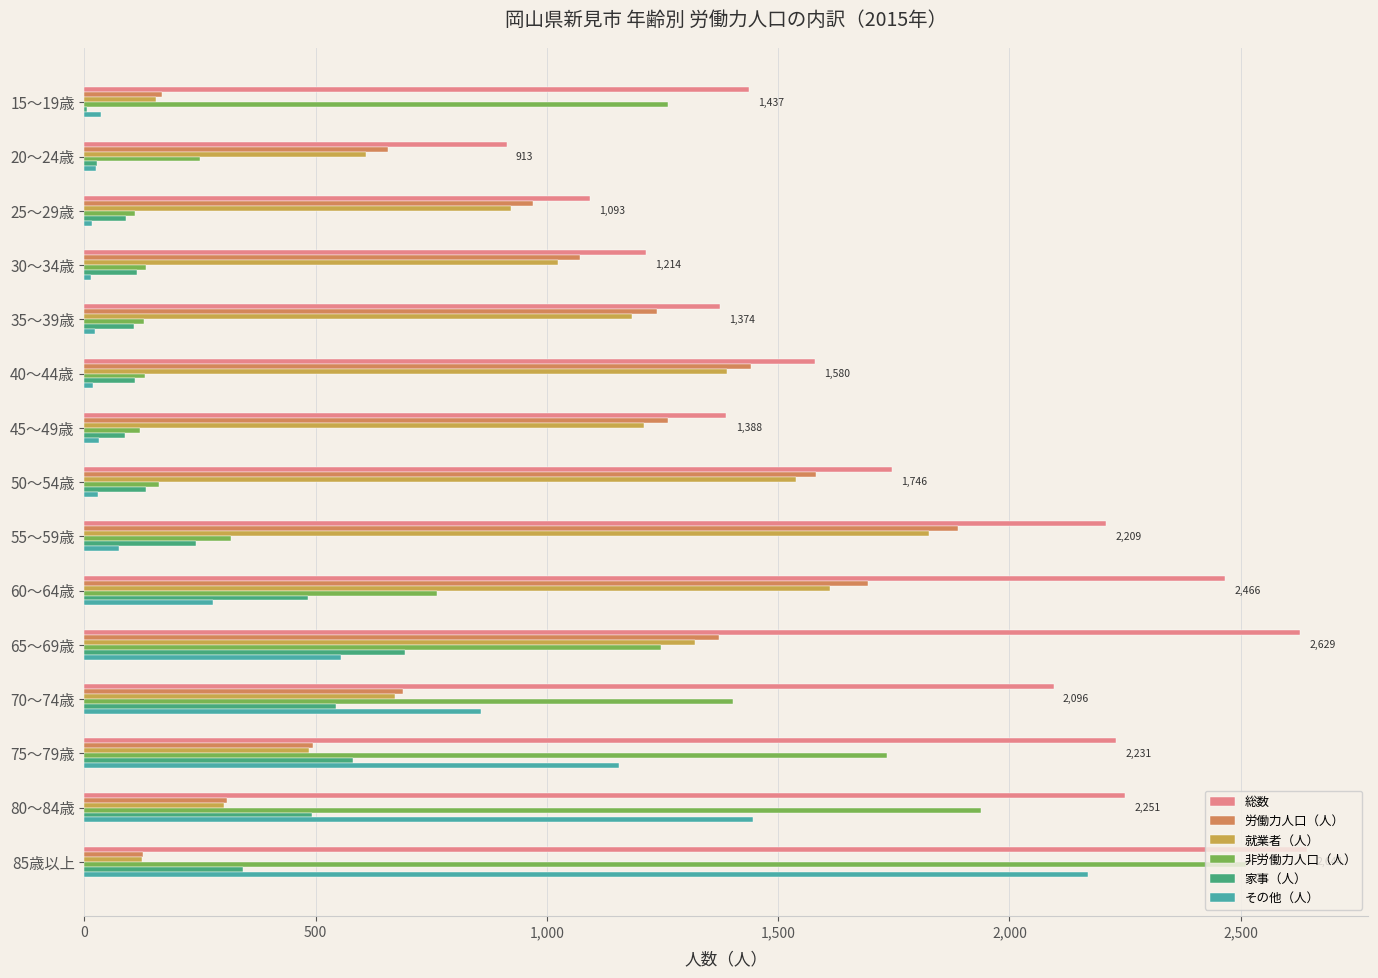

Count the number of data series in this chart.

6